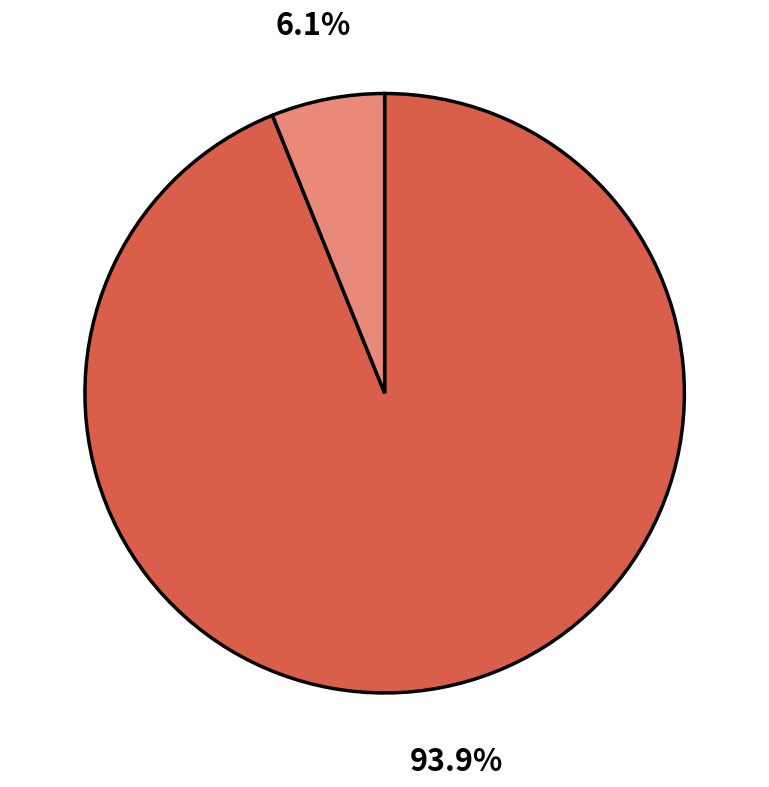

Does any single category account for the majority?

Yes